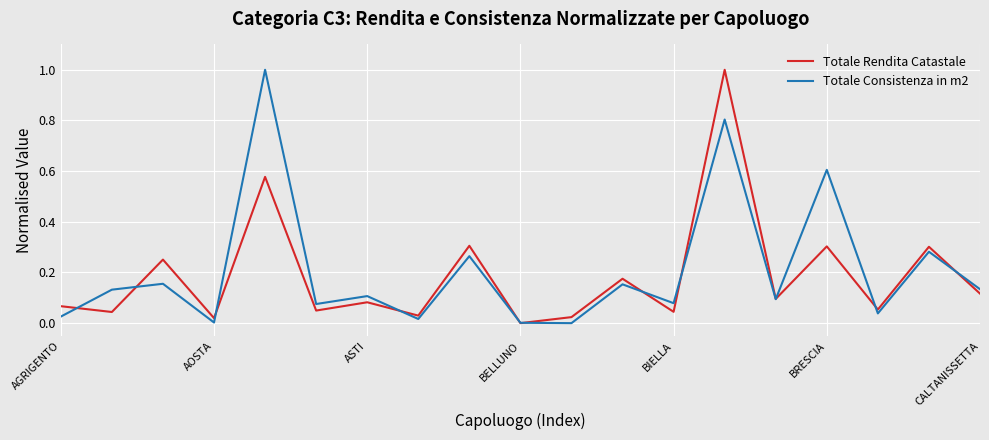

What is the maximum value for Totale Consistenza in m2?

1.0